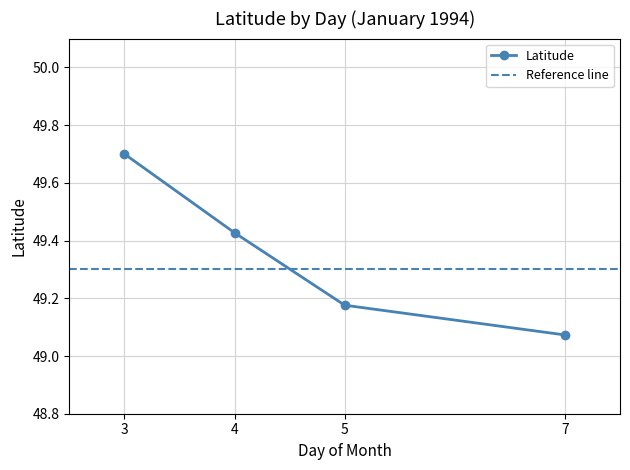

At which label is Latitude closest to 49?

7